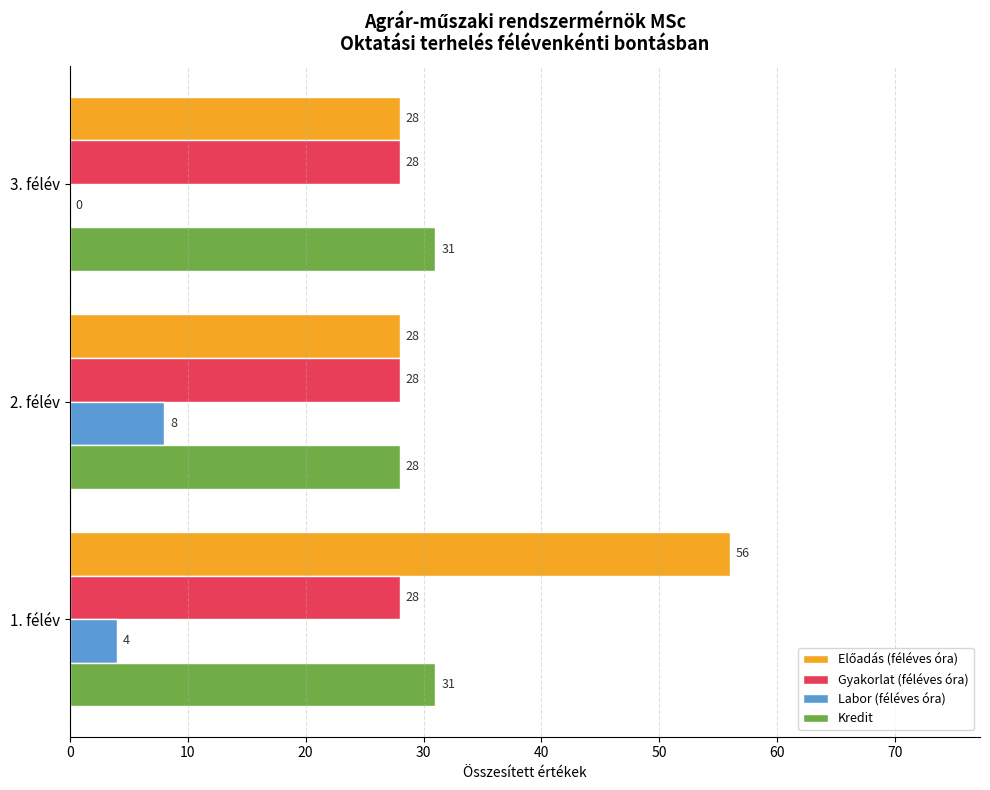

Count the number of data series in this chart.

4